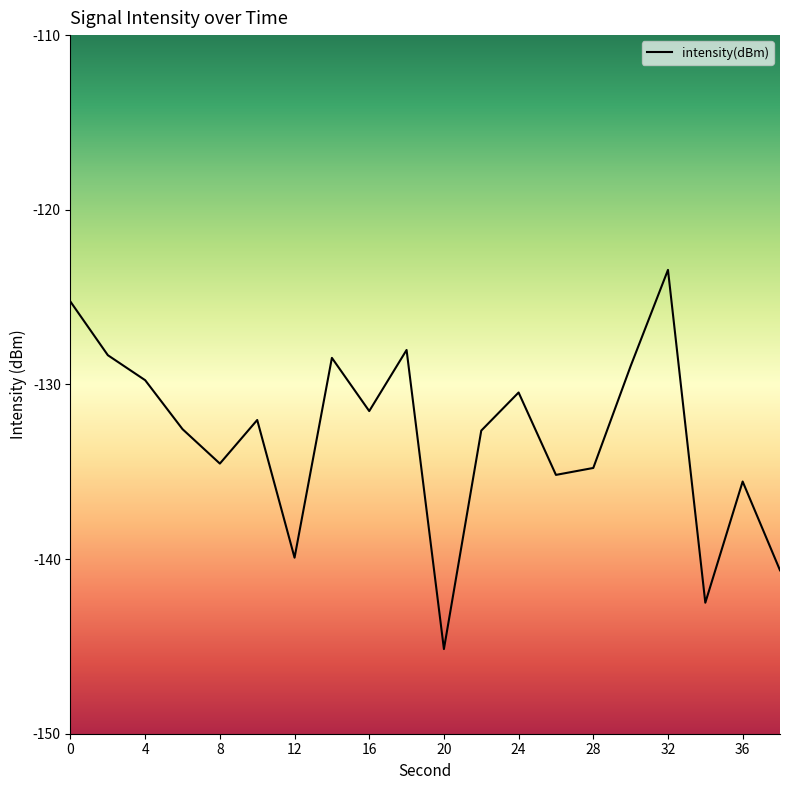

What is the minimum value shown in the chart?

-145.2